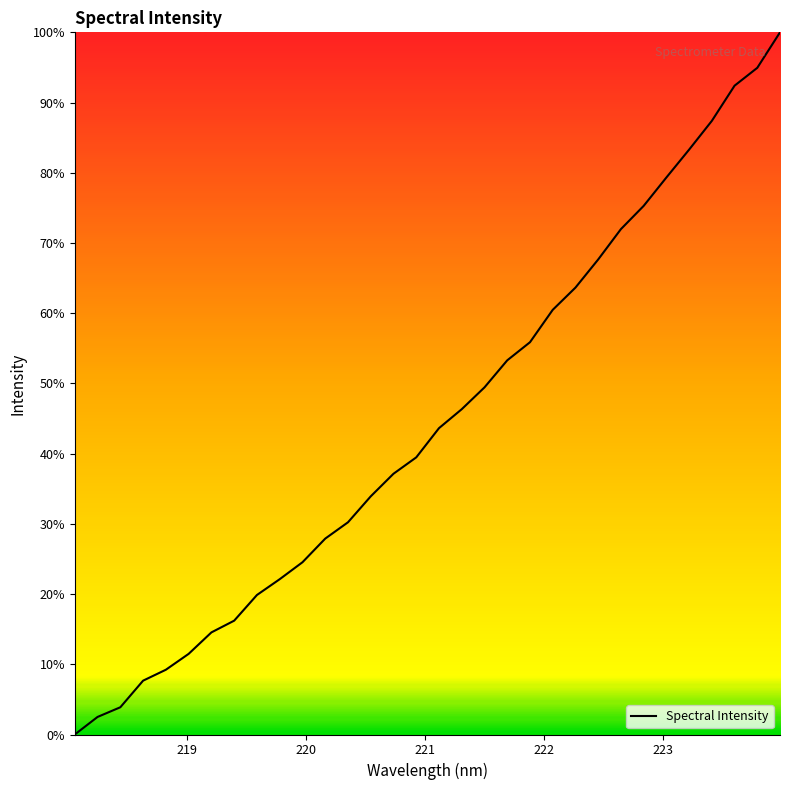

What is the greatest value displayed?

100.0